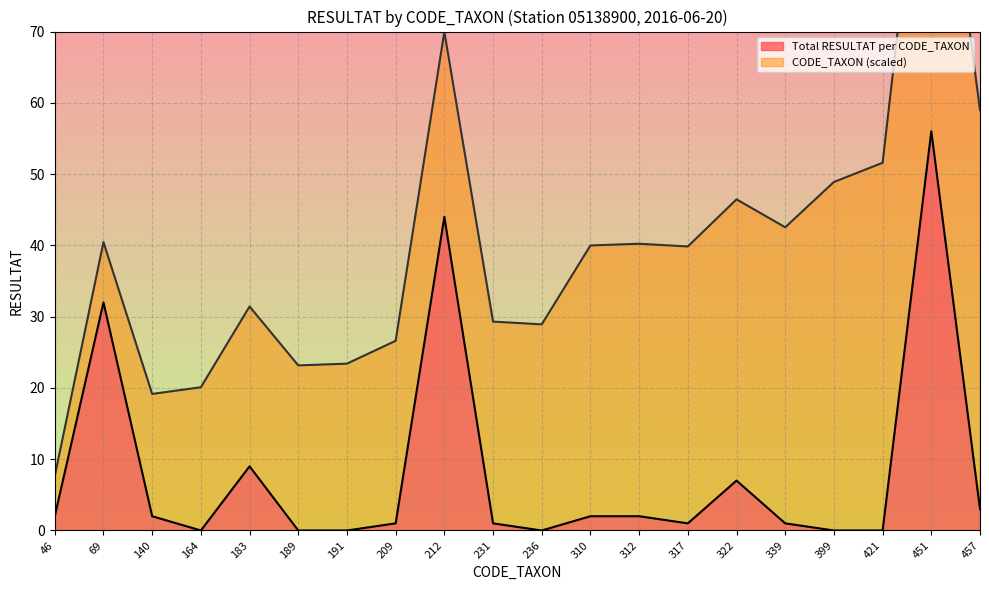

What is the value of the 5th point from the left?

9